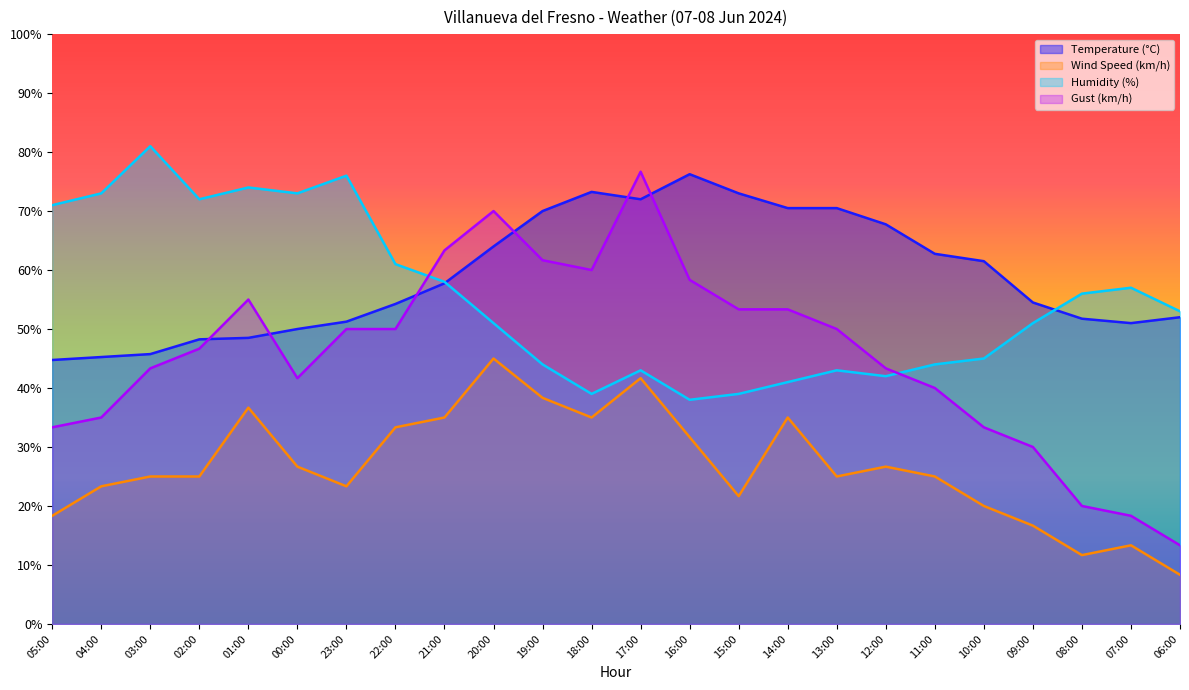

Is the value of Wind Speed (km/h) at 17:00 greater than the value of Humidity (%) at 10:00?

No